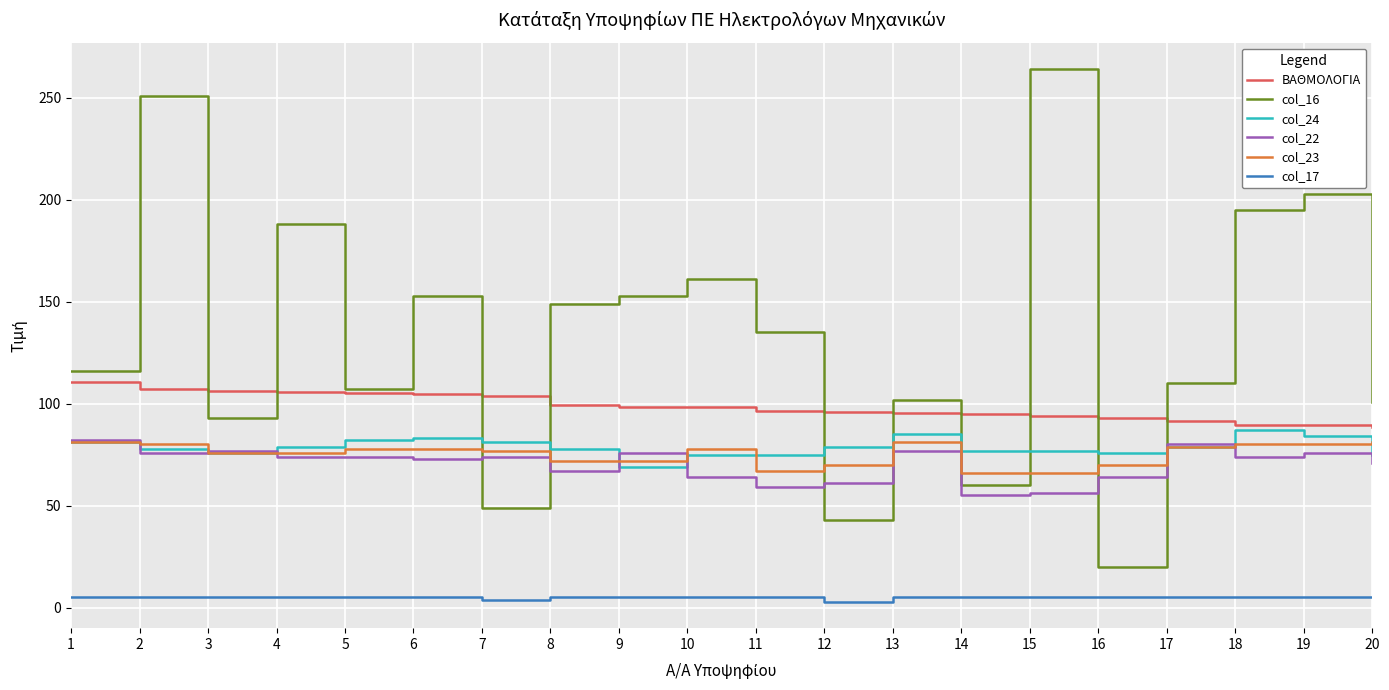

True or false: col_23 has a value of 26.8 at 14.

False